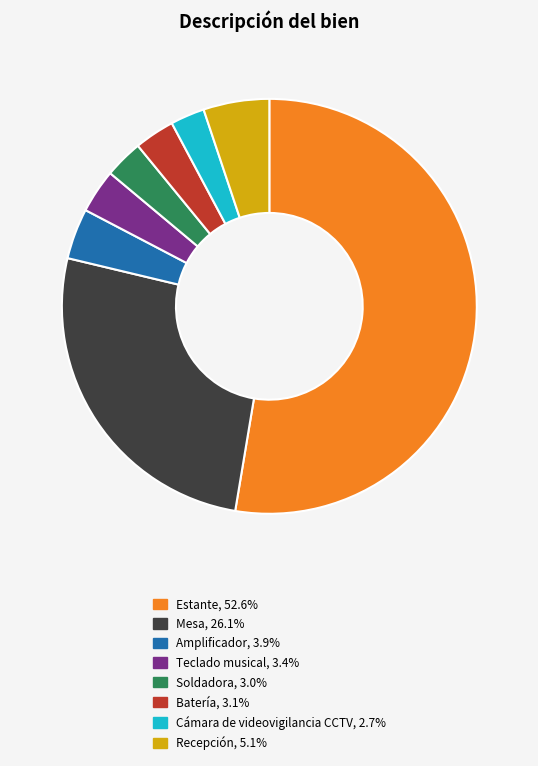

Combined, do Estante and Soldadora account for over 50%?

Yes